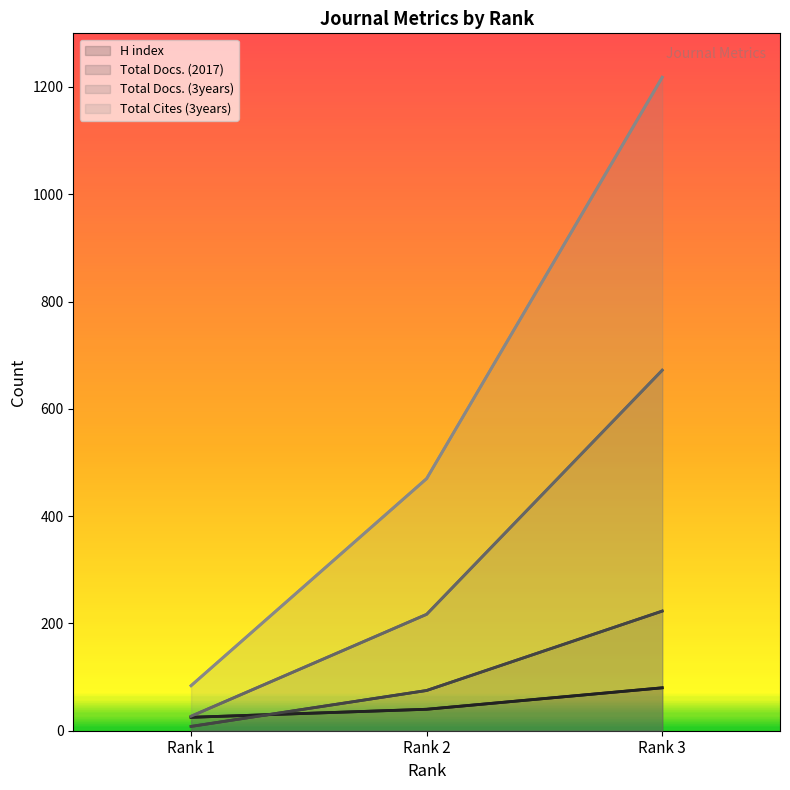

What is the difference between the maximum and minimum values in the Total Docs. (2017) series?

215